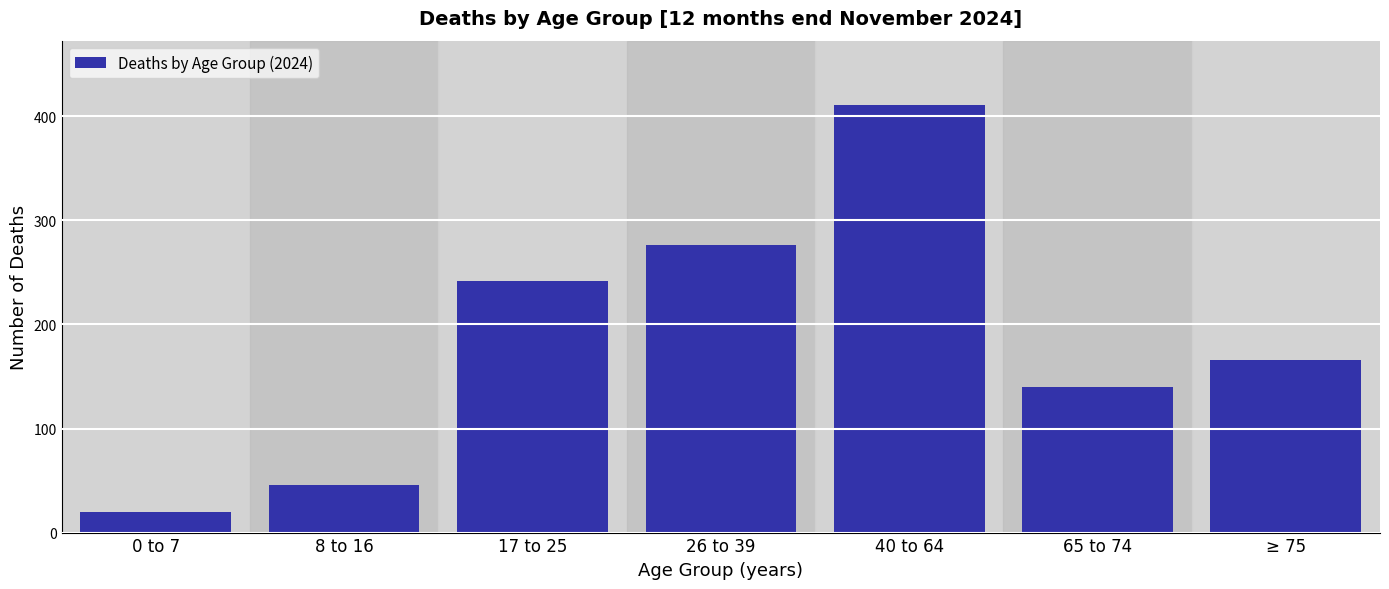

Reading right to left, what are all the values shown in this chart?

≥ 75=166	65 to 74=140	40 to 64=411	26 to 39=276	17 to 25=242	8 to 16=46	0 to 7=20